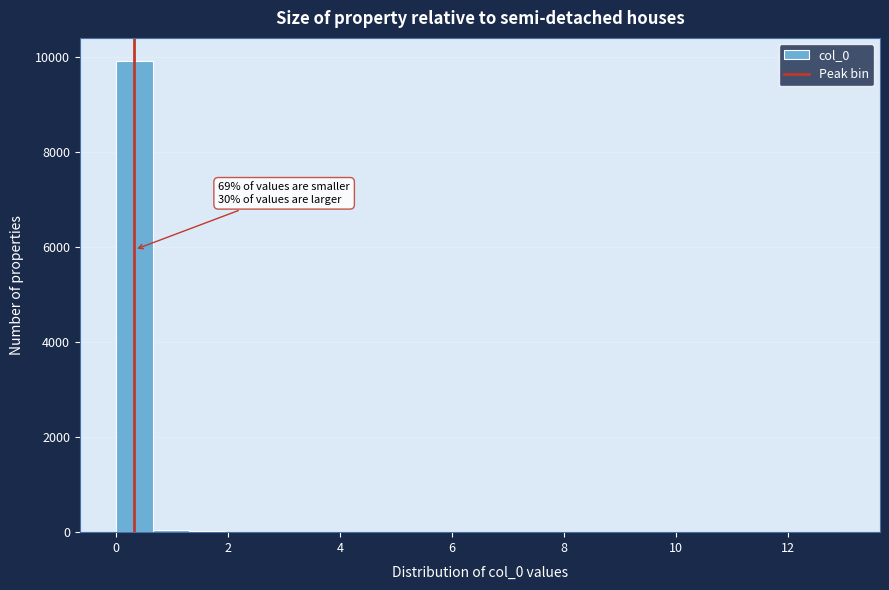

Around what value on the x-axis is the tallest bar? Give the approximate position of its centre, as read against the axis.

0.4